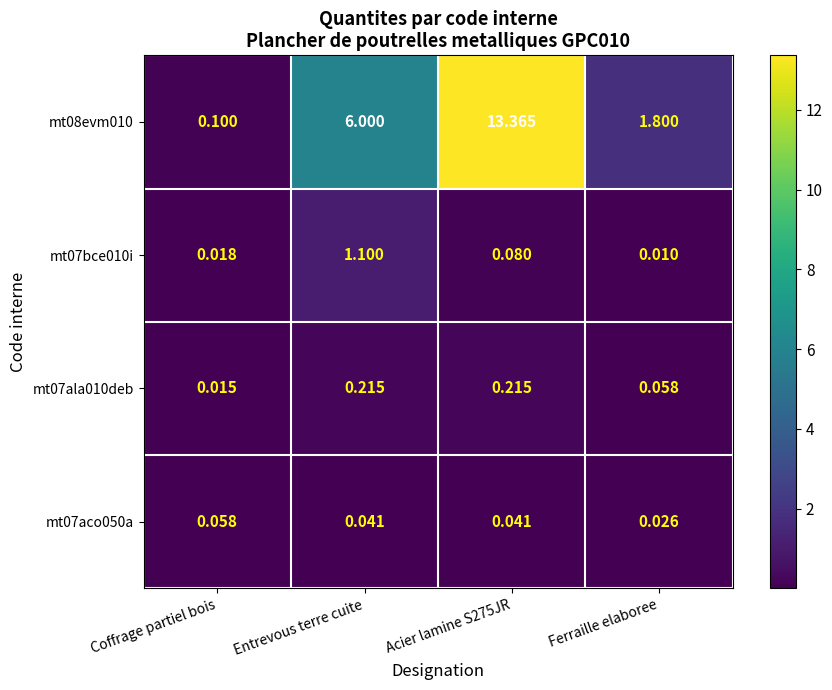

Which category has the lowest value across all series?

Ferraille elaboree